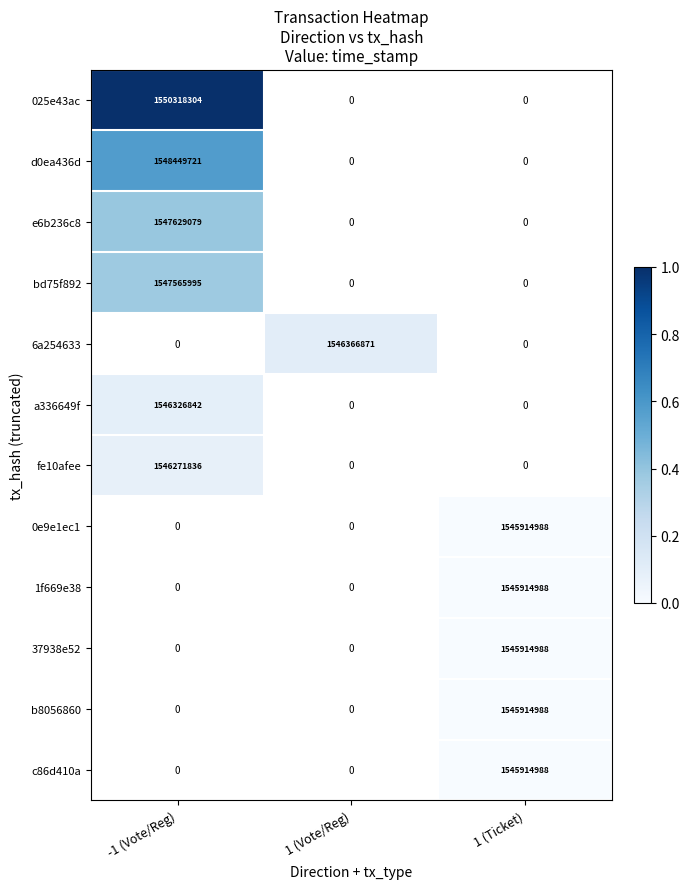

The a336649f series shows 2403652966 at -1 (Vote/Reg). True or false?

False